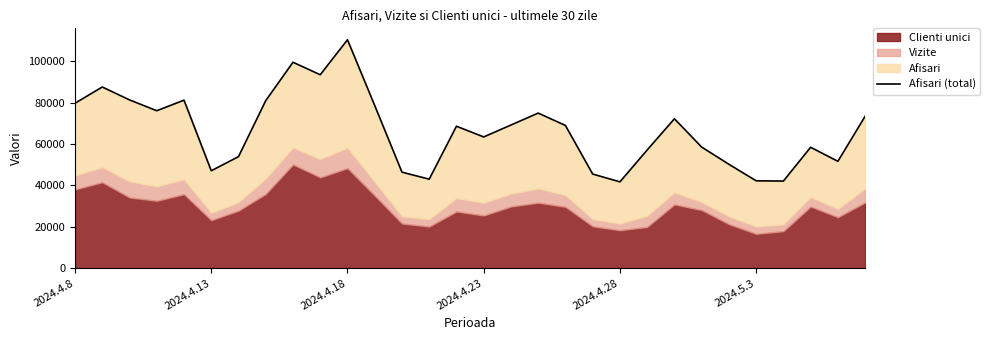

What is the change in value from 2024.4.18 to 23?

-22787